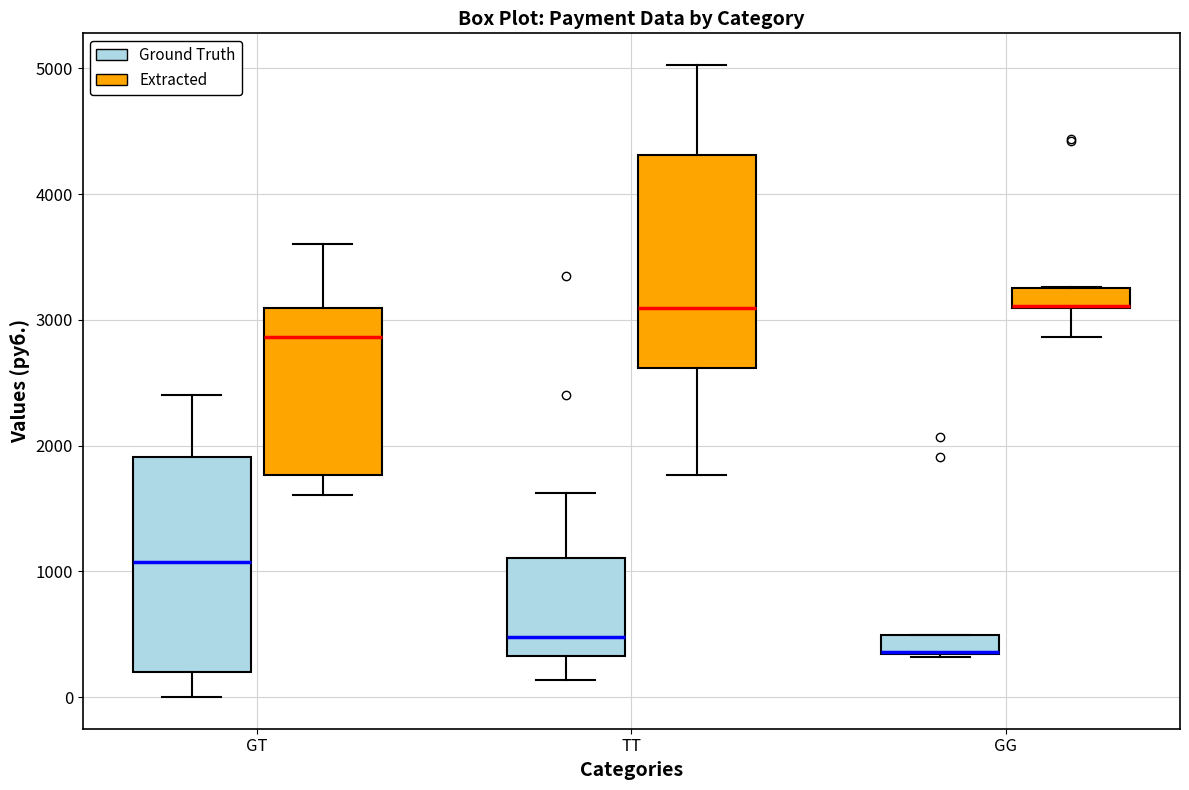

Where is the upper edge of the box for GG (Extracted) on the y-axis? The values are not printed on the chart, so give them approximately, as read against the axis.

3300